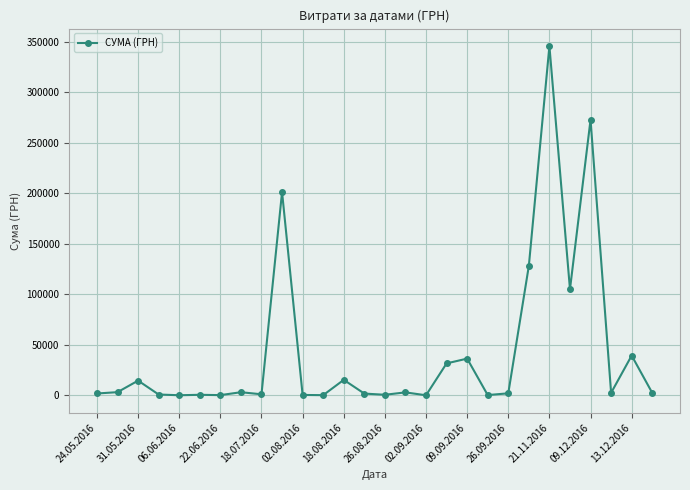

True or false: the data has more than 2 interior local peaks.

True